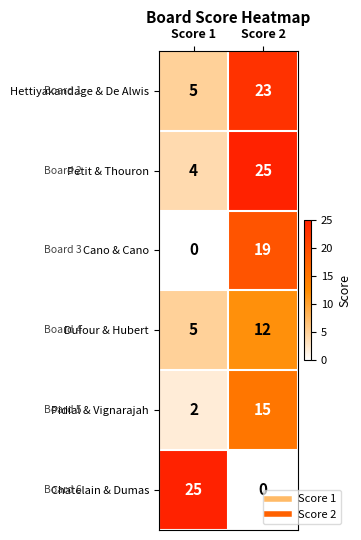

Rank the categories by Petit & Thouron value from highest to lowest.

Score 2, Score 1